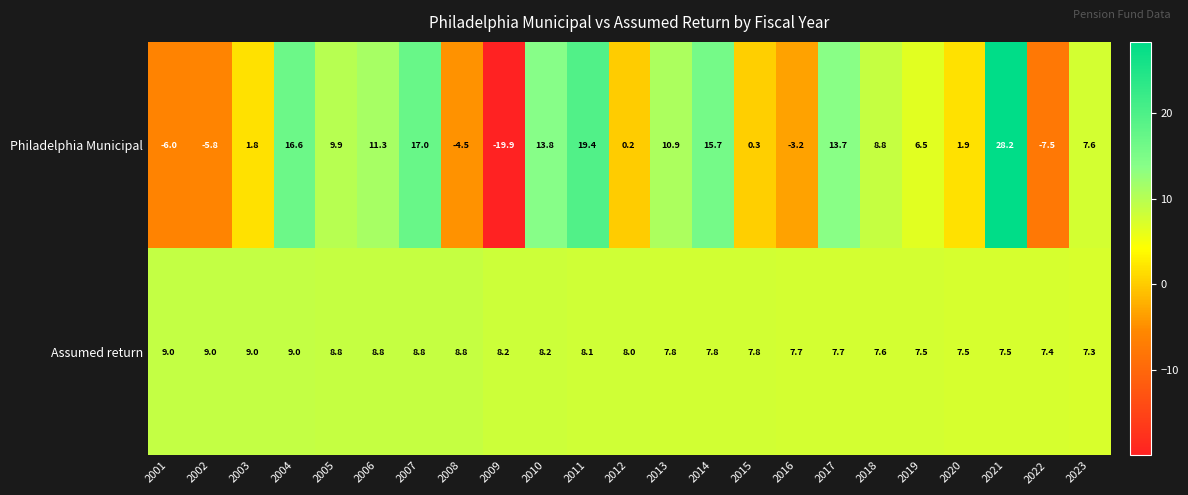

Where is Assumed return nearest to the value 8?

2012